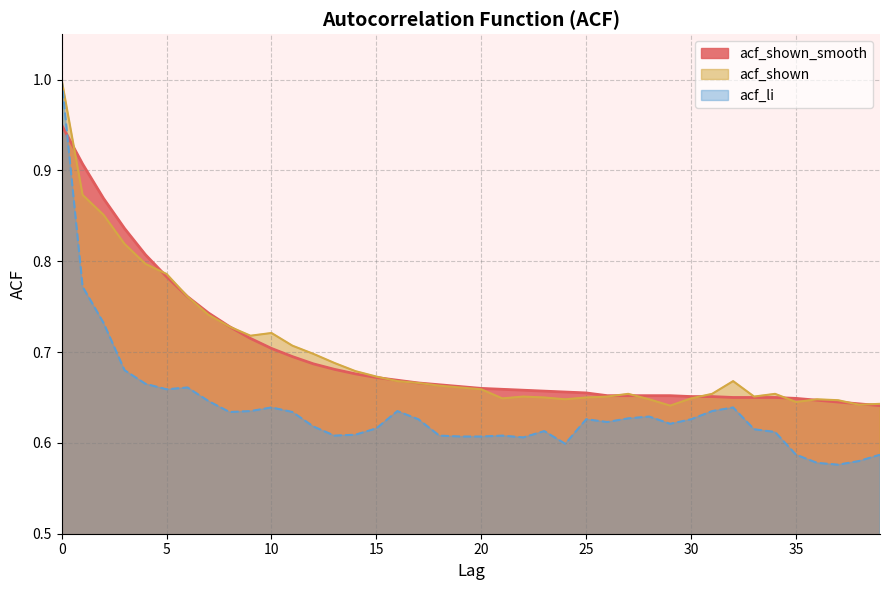

Reading left to right, extract all data points from this chart.

acf_shown_smooth: 0=0.9	1=0.9	2=0.9	3=0.8	4=0.8	5=0.8	6=0.8	7=0.7	8=0.7	9=0.7	10=0.7	11=0.7	12=0.7	13=0.7	14=0.7	15=0.7	16=0.7	17=0.7	18=0.7	19=0.7	20=0.7	21=0.7	22=0.7	23=0.7	24=0.7	25=0.7	26=0.7	27=0.7	28=0.7	29=0.7	30=0.7	31=0.7	32=0.7	33=0.7	34=0.7	35=0.6	36=0.6	37=0.6	38=0.6	39=0.6
acf_shown: 0=1.0	1=0.9	2=0.9	3=0.8	4=0.8	5=0.8	6=0.8	7=0.7	8=0.7	9=0.7	10=0.7	11=0.7	12=0.7	13=0.7	14=0.7	15=0.7	16=0.7	17=0.7	18=0.7	19=0.7	20=0.7	21=0.6	22=0.7	23=0.7	24=0.6	25=0.7	26=0.7	27=0.7	28=0.6	29=0.6	30=0.6	31=0.7	32=0.7	33=0.7	34=0.7	35=0.6	36=0.6	37=0.6	38=0.6	39=0.6
acf_li: 0=1.0	1=0.8	2=0.7	3=0.7	4=0.7	5=0.7	6=0.7	7=0.6	8=0.6	9=0.6	10=0.6	11=0.6	12=0.6	13=0.6	14=0.6	15=0.6	16=0.6	17=0.6	18=0.6	19=0.6	20=0.6	21=0.6	22=0.6	23=0.6	24=0.6	25=0.6	26=0.6	27=0.6	28=0.6	29=0.6	30=0.6	31=0.6	32=0.6	33=0.6	34=0.6	35=0.6	36=0.6	37=0.6	38=0.6	39=0.6